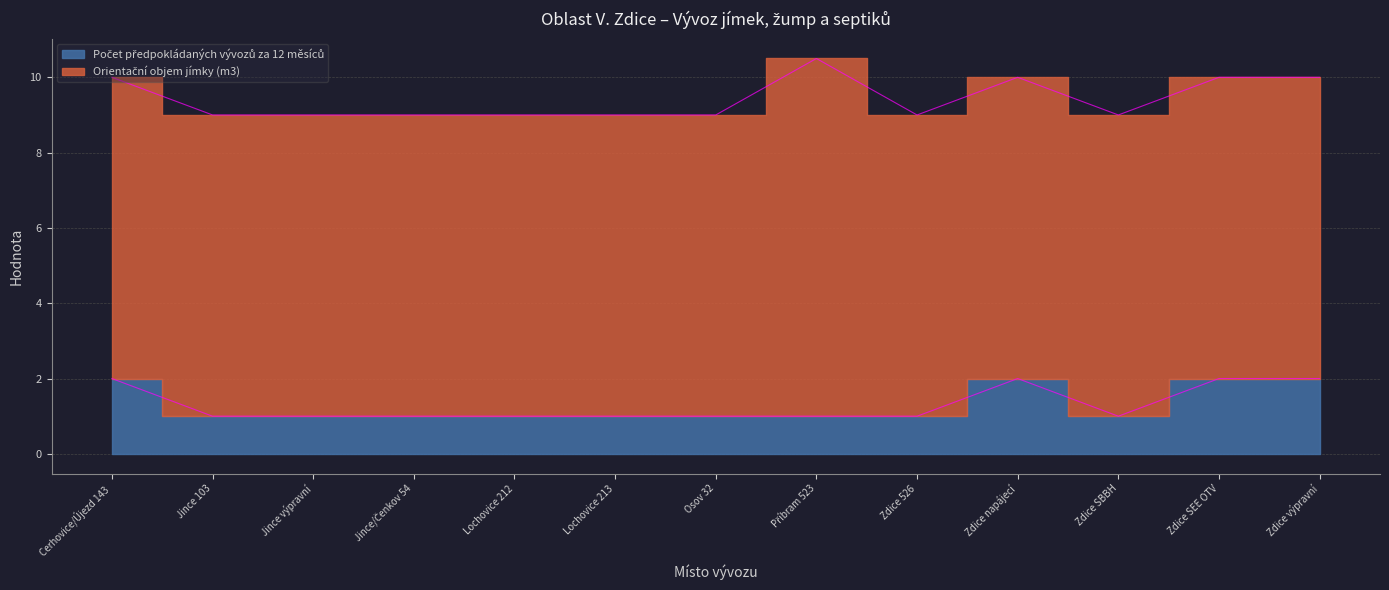

List the labels in order of value, smallest first.

Jince 103, Jince výpravní, Jince/Čenkov 54, Lochovice 212, Lochovice 213, Osov 32, Příbram 523, Zdice 526, Zdice SBBH, Cerhovice/Újezd 143, Zdice napájecí, Zdice SEE OTV, Zdice výpravní